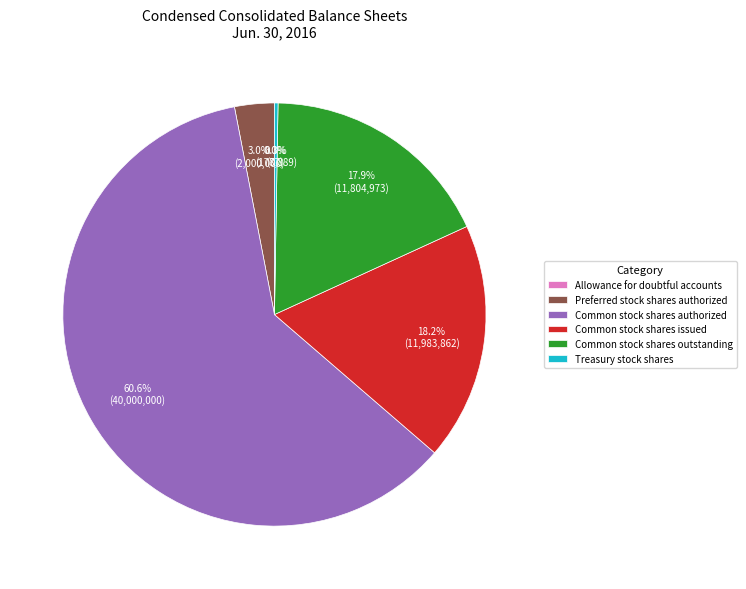

To the nearest percent, what is the average slice percentage?

17%